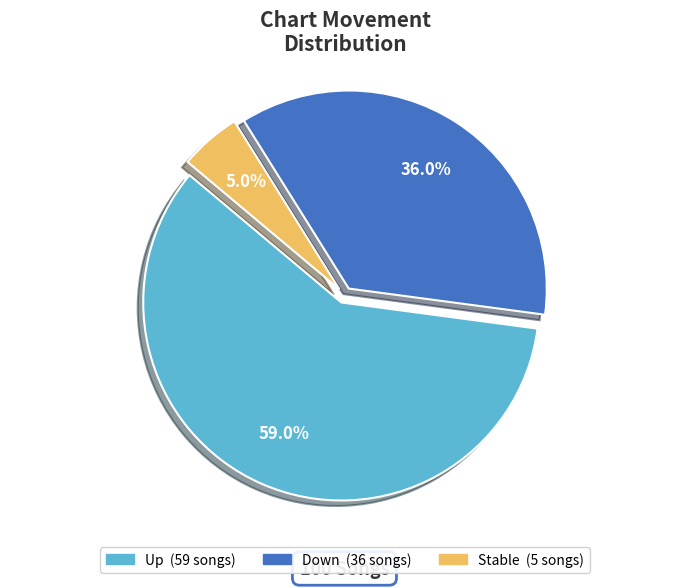

Does any single category account for the majority?

Yes